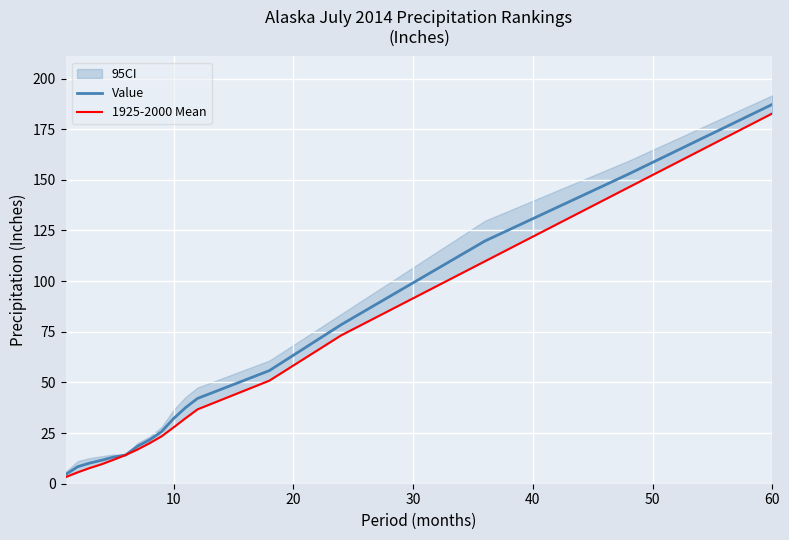

Which has a higher value, 7 or 10?

10